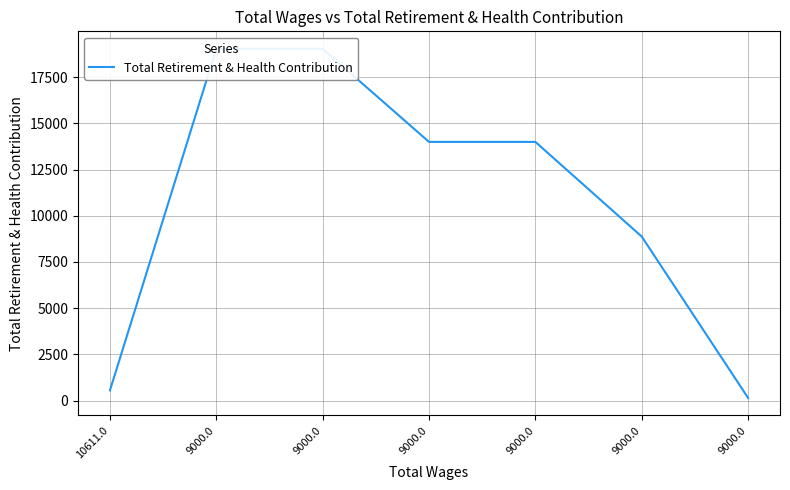

Which has a higher value, 9000.0 or 9000.0?

9000.0